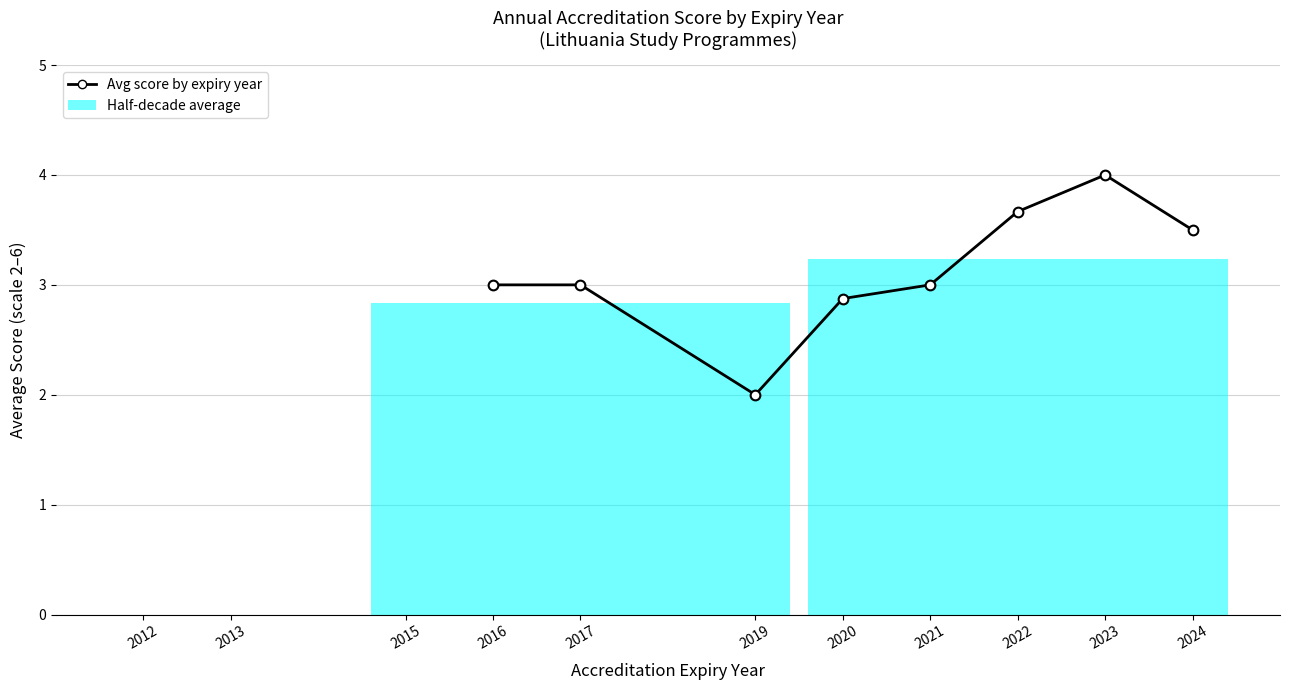

At which category does the chart reach its peak across all series?

2023